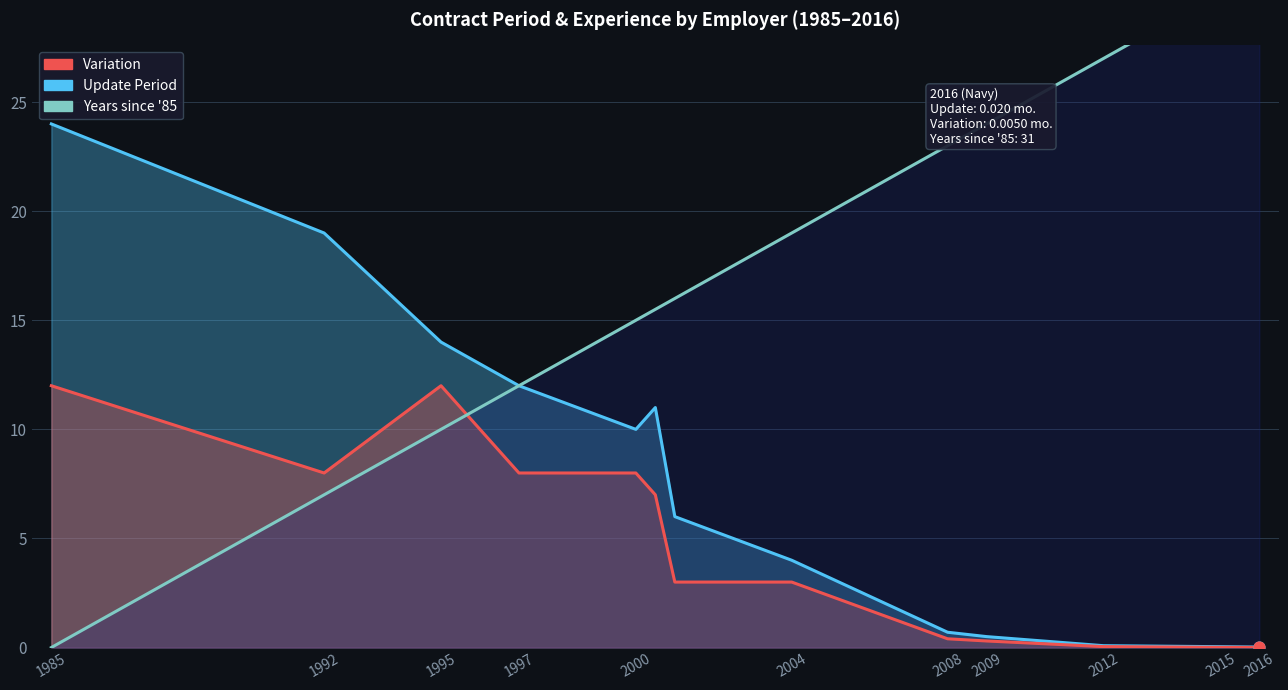

Which series has the widest spread of Y values?

Years since '85